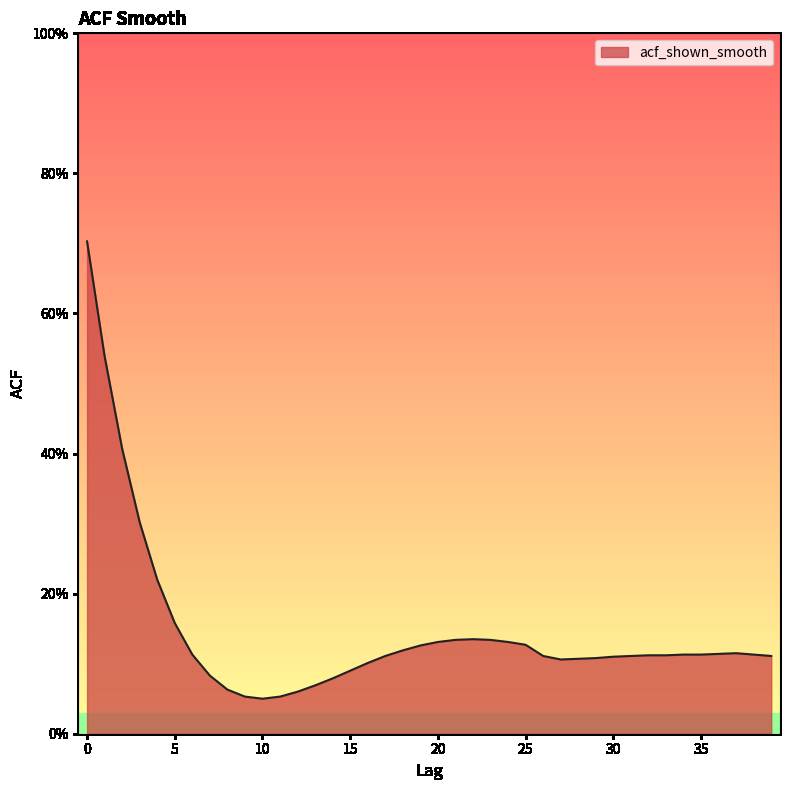

List the labels in order of value, largest first.

0, 1, 2, 3, 4, 5, 22, 21, 23, 20, 24, 25, 19, 18, 37, 36, 6, 34, 35, 38, 32, 33, 17, 26, 31, 39, 30, 29, 28, 27, 16, 15, 7, 14, 13, 8, 12, 9, 11, 10